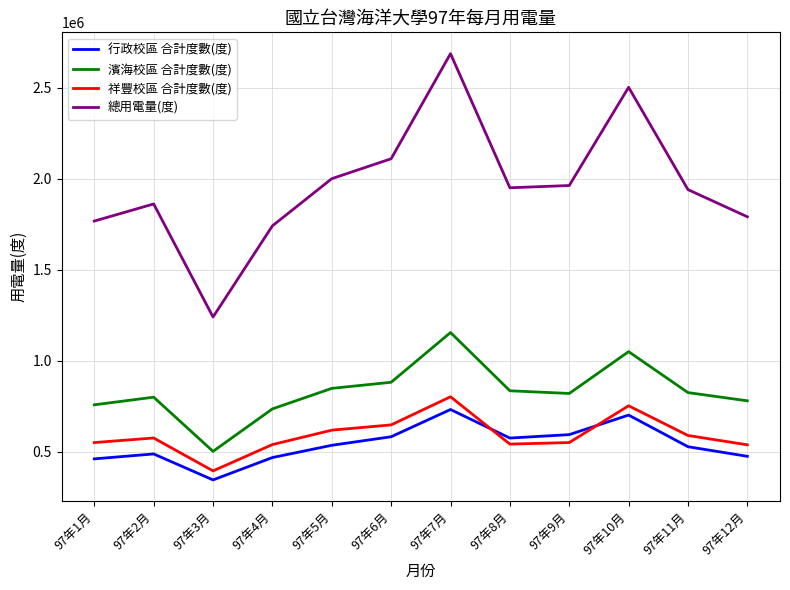

Between 97年6月 and 97年10月, which series saw the biggest shift?

總用電量(度)